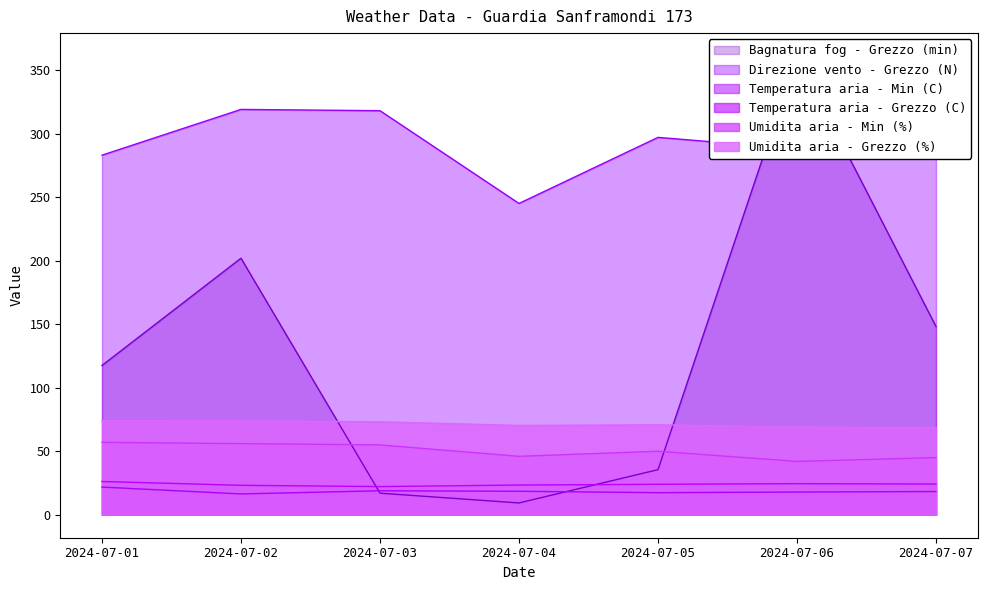

What is the difference between the maximum and minimum values in the Umidita aria - Grezzo (%) series?

5.5